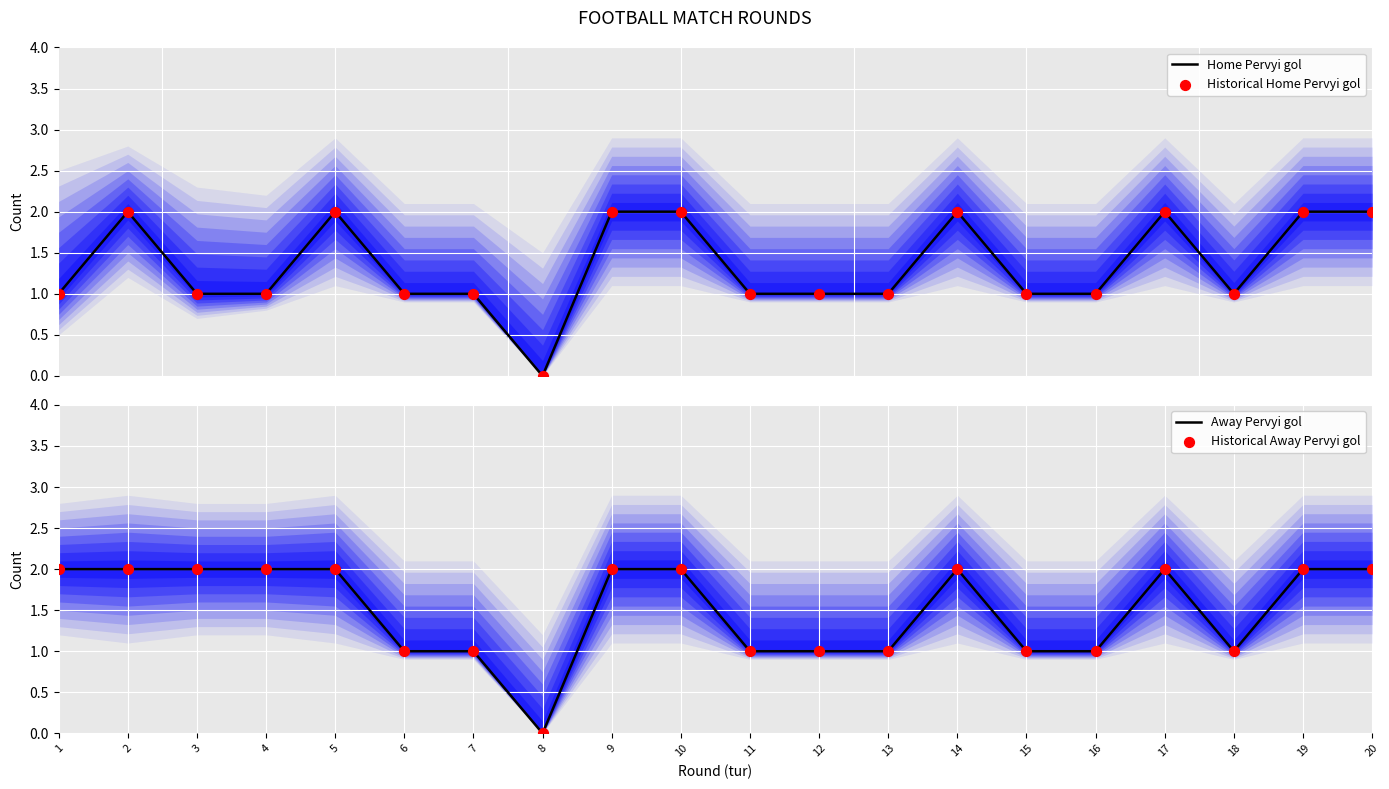

Which series has the widest spread of Y values?

Home Pervyi gol